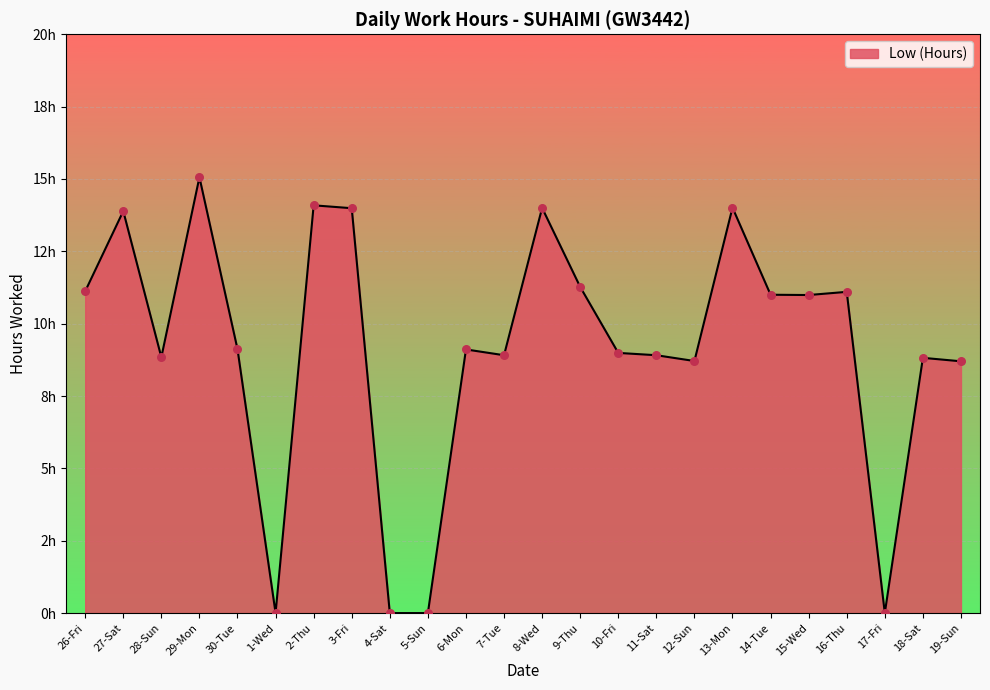

What is the change in value from 11-Sat to 19-Sun?

-0.2